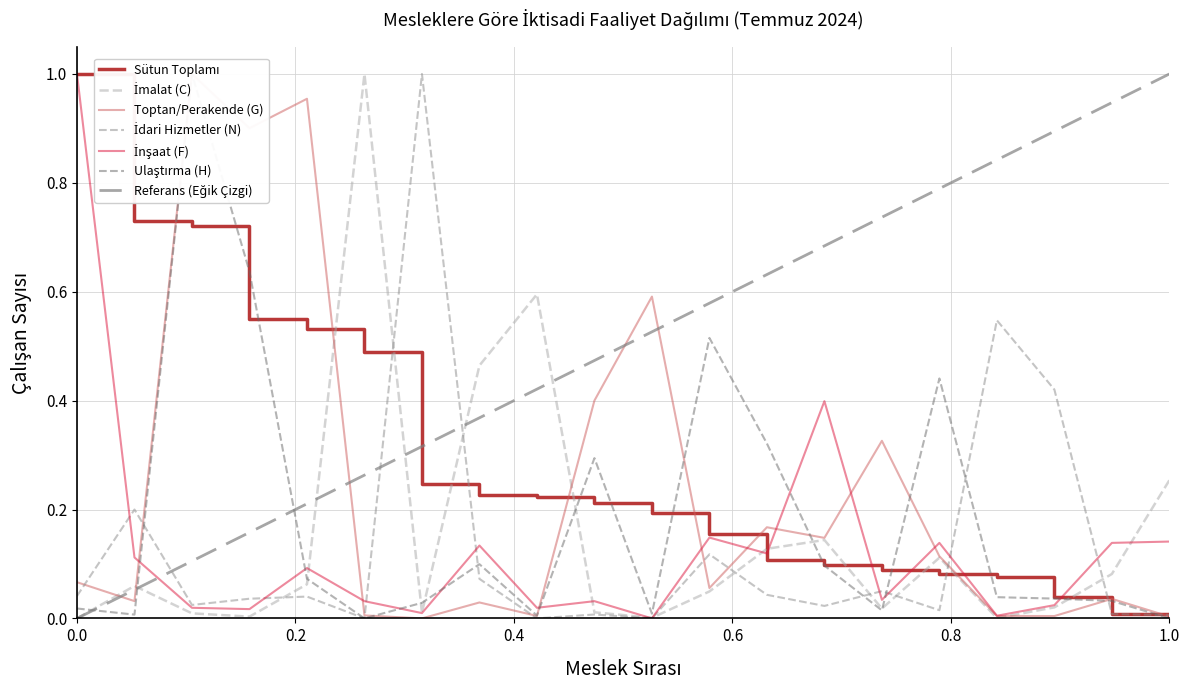

What is the difference between the maximum and minimum values in the Ulaştırma (H) series?

1.0